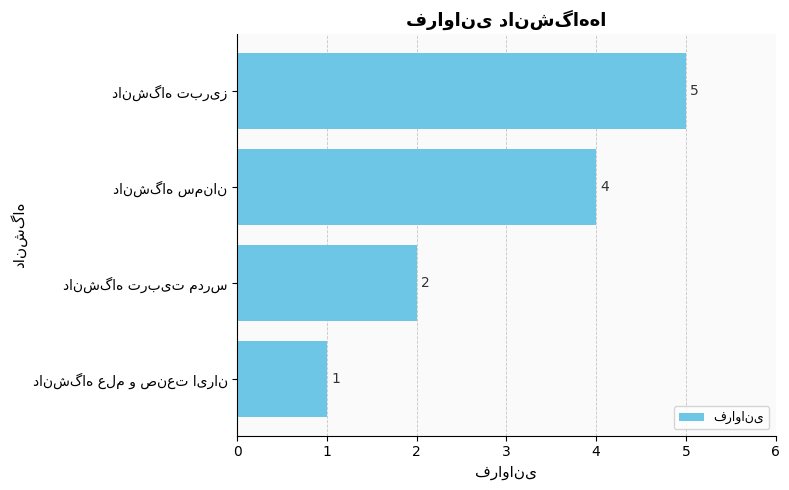

How many bars are there in total?

4